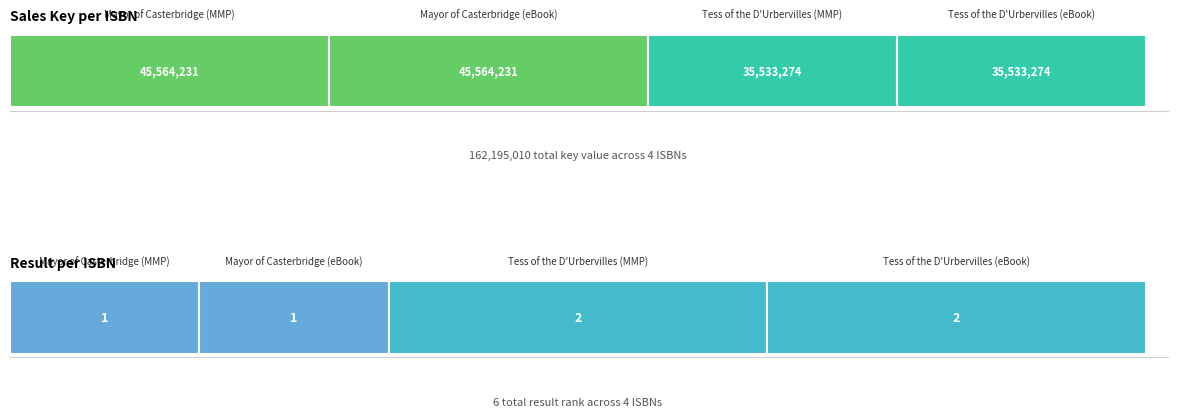

How many bars are there in total?

8